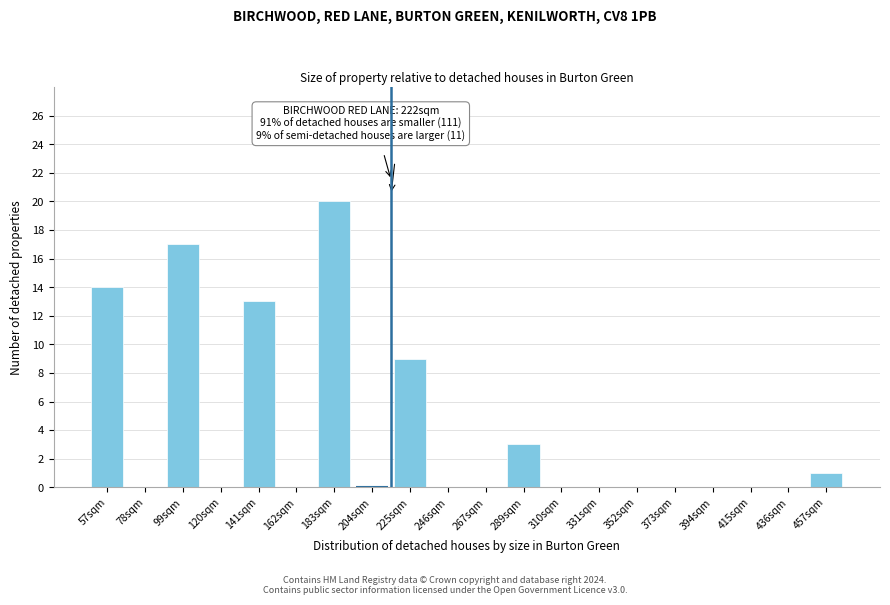

Reading left to right, list all the values displayed in this chart.

57sqm=14	78sqm=0	99sqm=17	120sqm=0	141sqm=13	162sqm=0	183sqm=20	204sqm=0	225sqm=9	246sqm=0	267sqm=0	289sqm=3	310sqm=0	331sqm=0	352sqm=0	373sqm=0	394sqm=0	415sqm=0	436sqm=0	457sqm=1